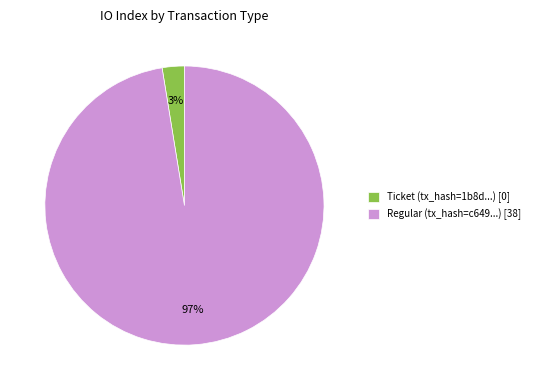

To the nearest percent, what is the combined percentage of Regular (tx_hash=c649...) [38] and Ticket (tx_hash=1b8d...) [0]?

100%